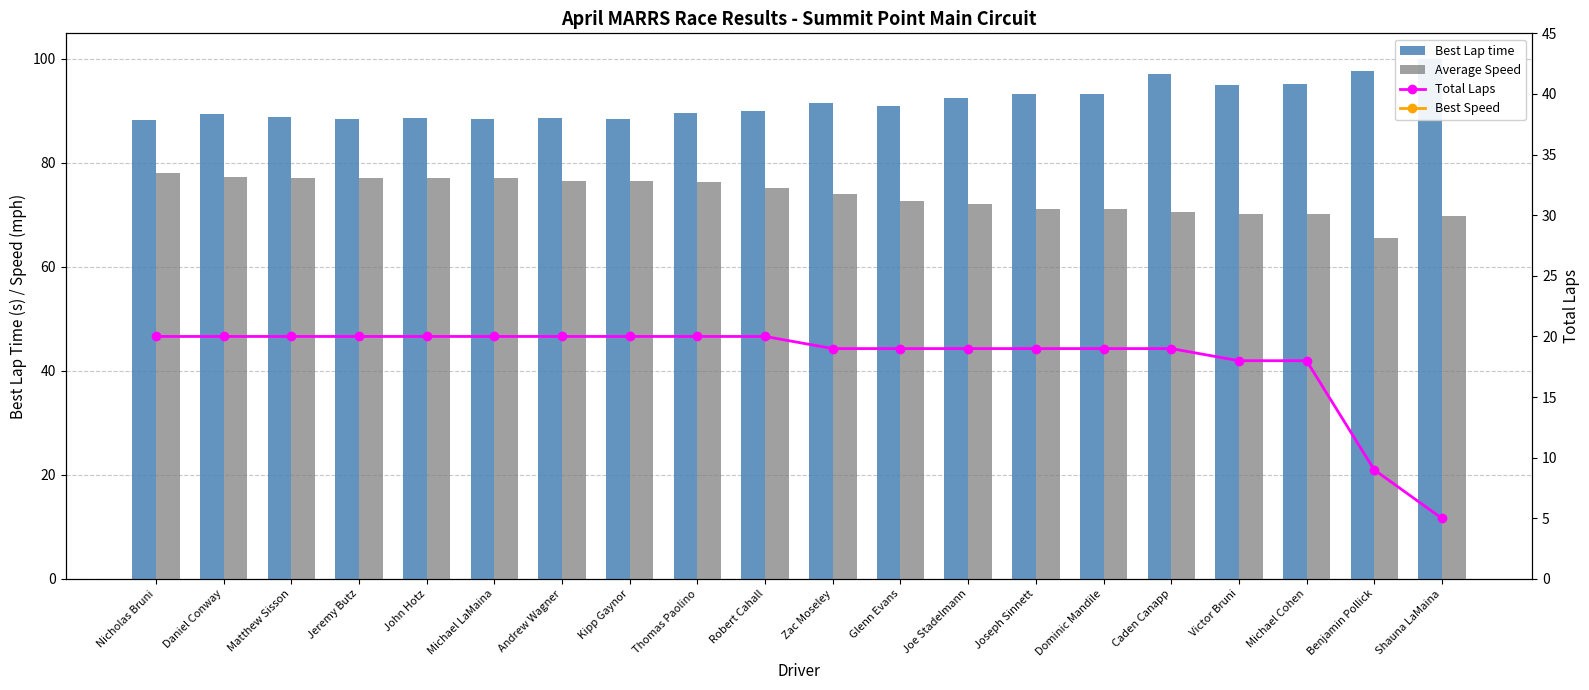

What is the sum of the Average Speed values at Shauna LaMaina and Andrew Wagner?

146.3